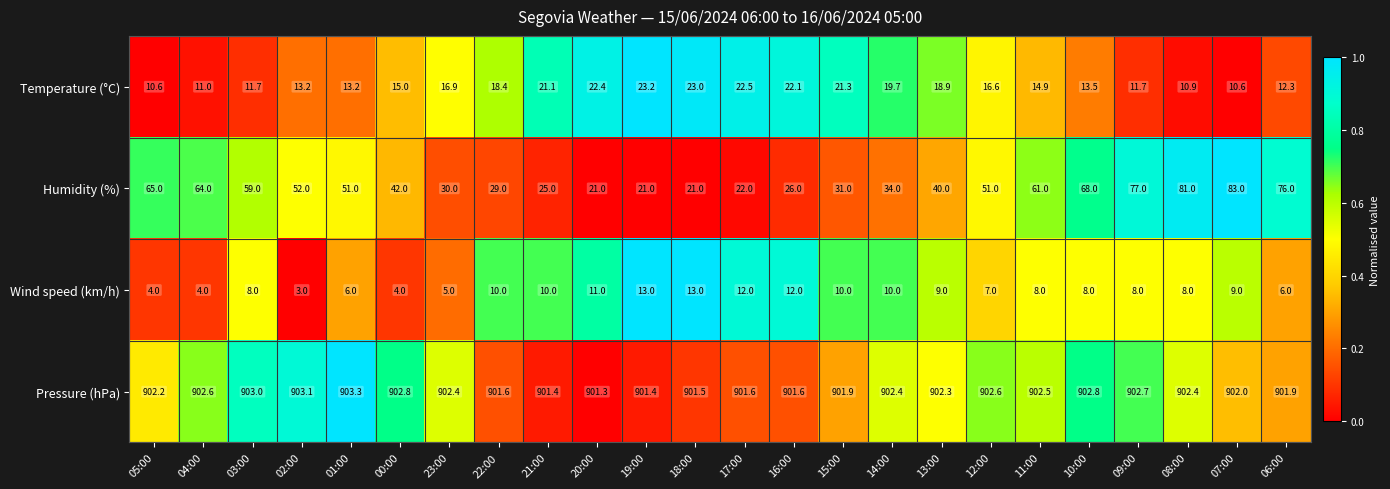

What is the sum of all Humidity (%) values?

1130.0